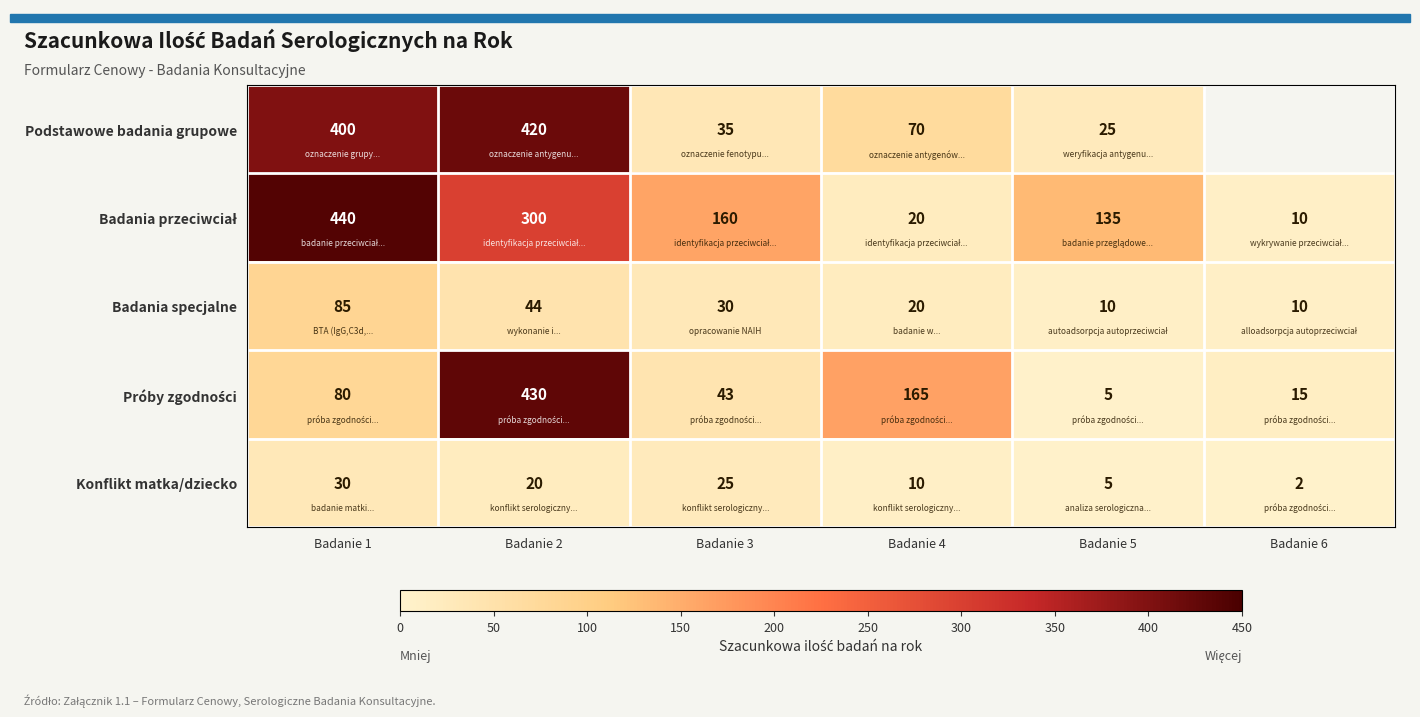

How many Konflikt matka/dziecko values are between 5 and 25?

4